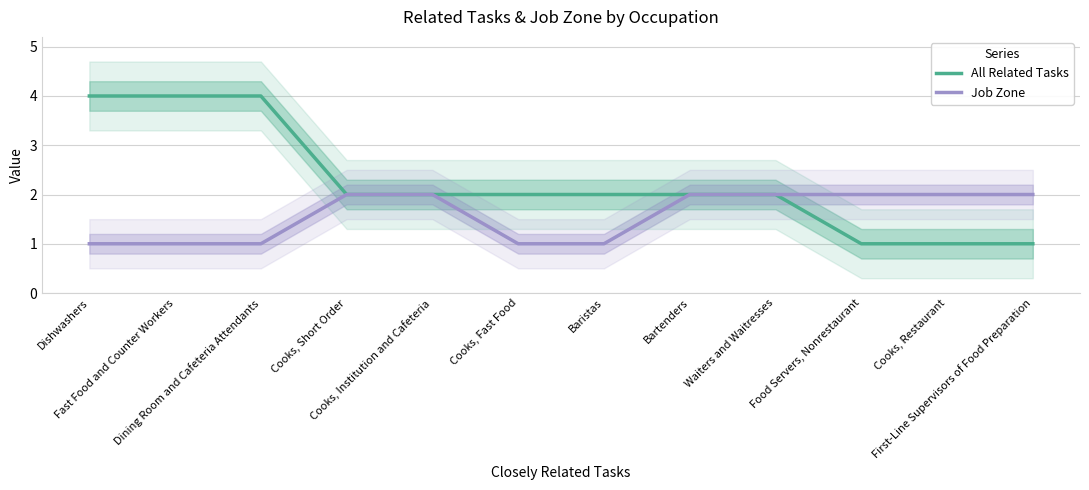

Reading left to right, what are all the values shown in this chart?

All Related Tasks: 4	4	4	2	2	2	2	2	2	1	1	1
Job Zone: 1	1	1	2	2	1	1	2	2	2	2	2